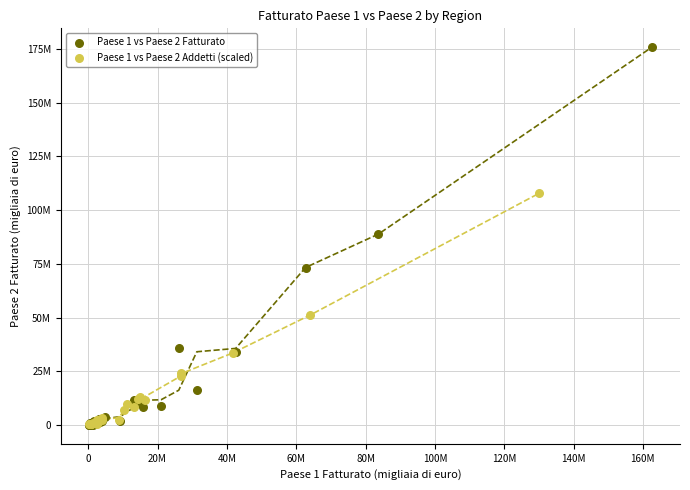

What are all the series names shown in the legend?

Paese 1 vs Paese 2 Fatturato, Paese 1 vs Paese 2 Addetti (scaled)